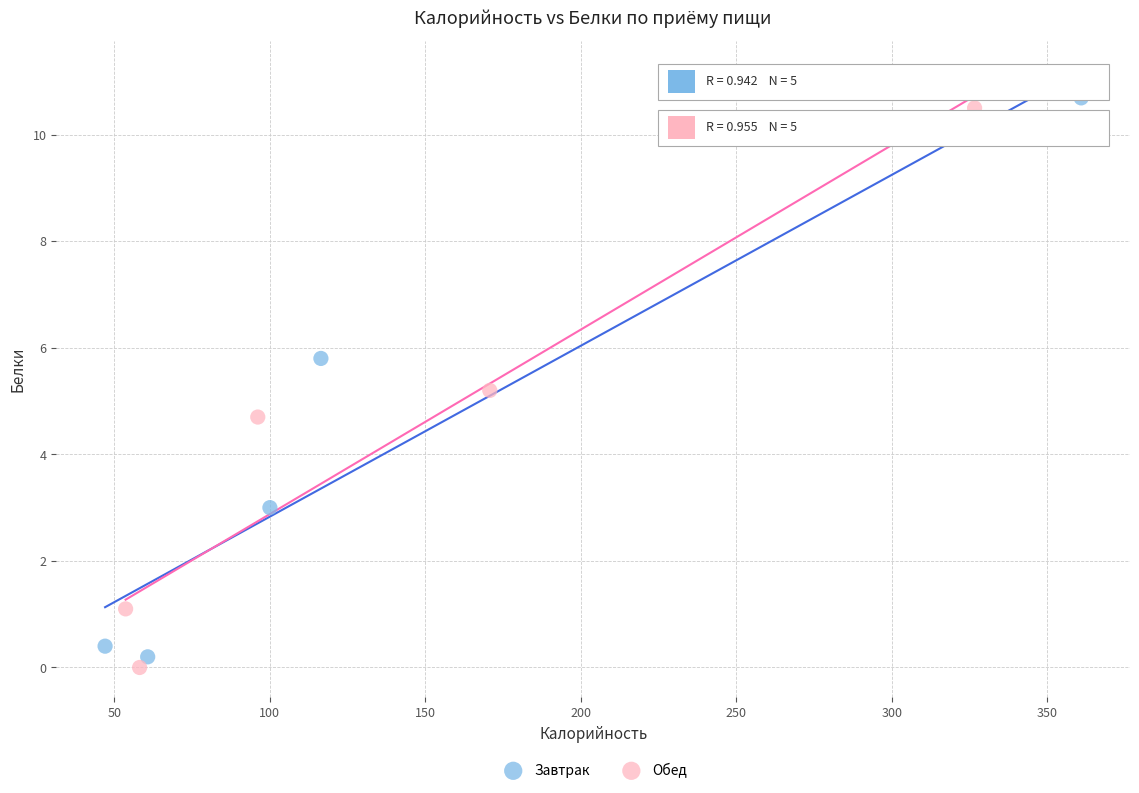

What are all the series names shown in the legend?

Завтрак, Обед